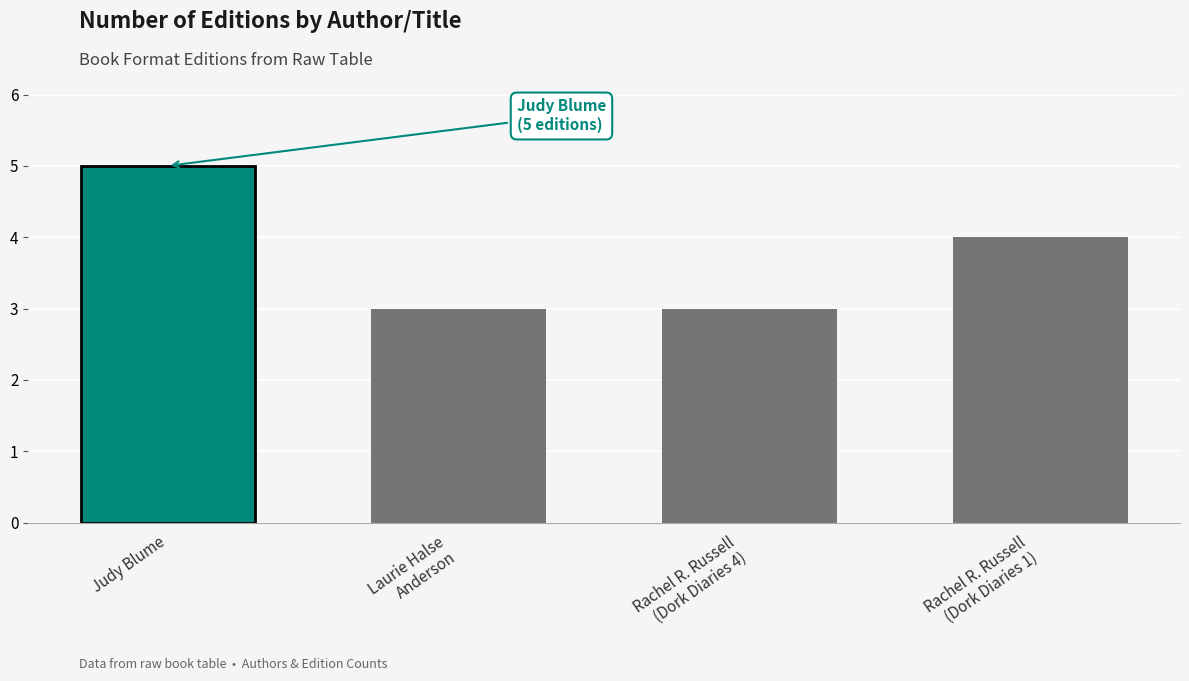

Reading right to left, list all the values displayed in this chart.

Rachel Renée Russell (49850702) - Dork Diaries 1=4	Rachel Renée Russell (49850702) - Dork Diaries 4=3	Laurie Halse Anderson (1791921)=3	Judy Blume (1269075)=5